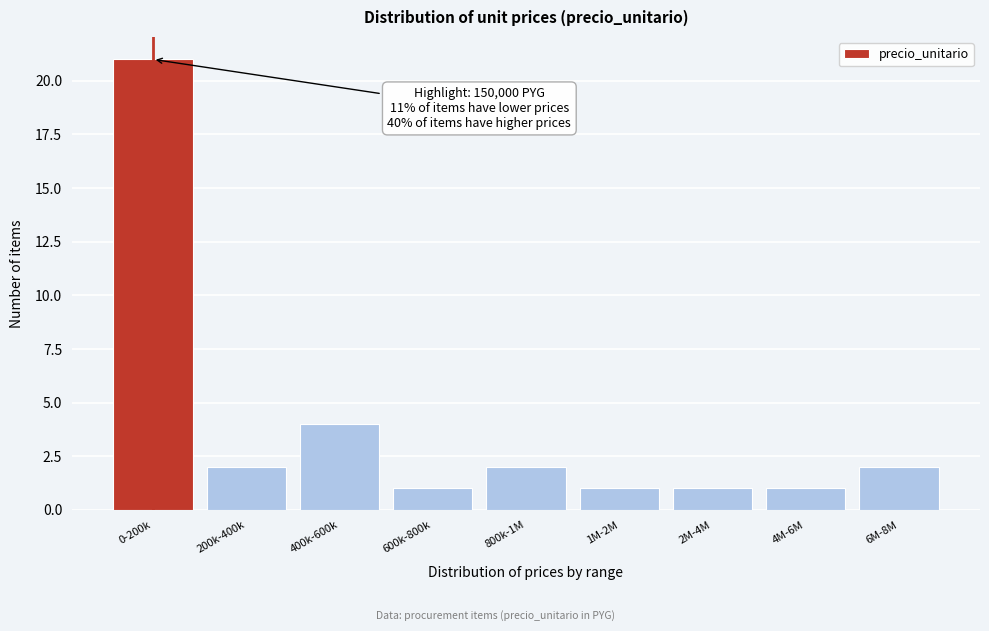

Reading right to left, list all the values displayed in this chart.

6M-8M=2	4M-6M=1	2M-4M=1	1M-2M=1	800k-1M=2	600k-800k=1	400k-600k=4	200k-400k=2	0-200k=21